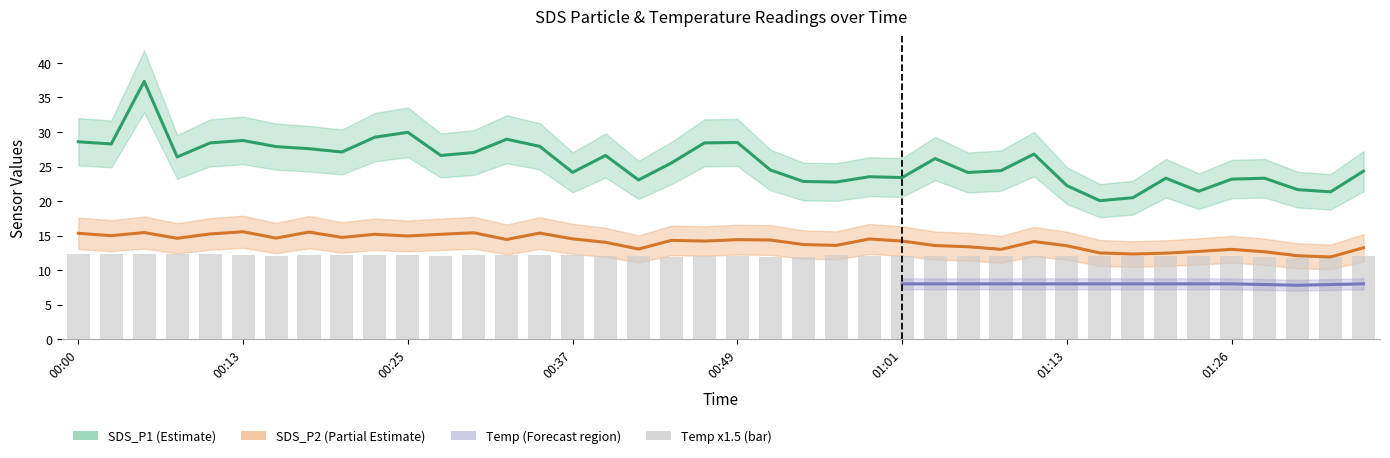

The Temp series shows 3.0 at 01:23. True or false?

False